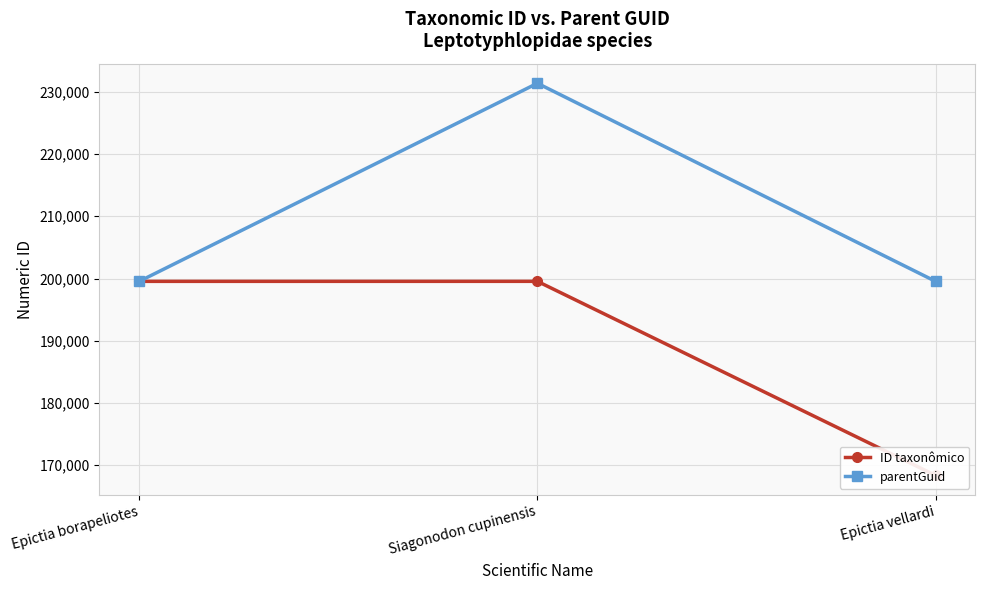

What are all the series names shown in the legend?

ID taxonômico, parentGuid